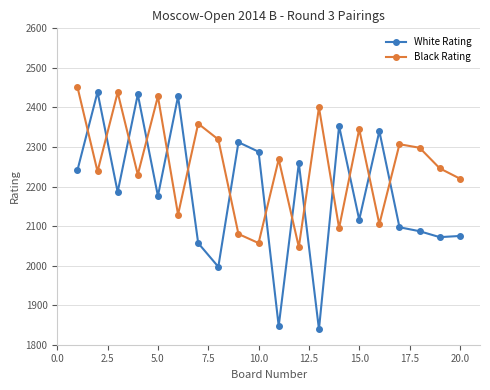

In Black Rating, how many points are higher than both neighbors (excluding endpoints)?

7